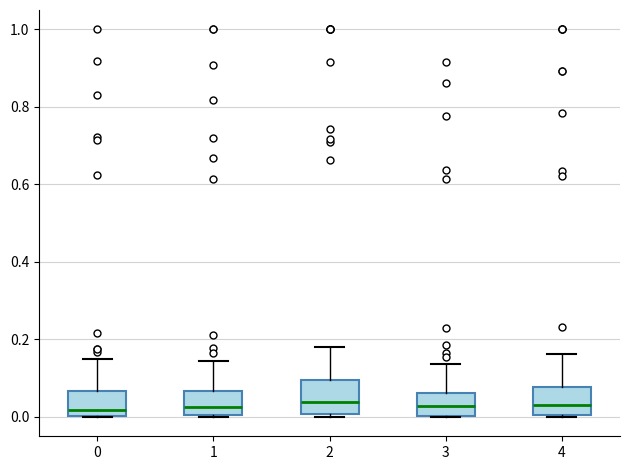

Reading left to right, transcribe this box plot: for each box, give where its median line is, the range the box spans, and where its two whiskers end, as read against the y-axis. The values are not printed on the chart, so give them approximately, as read against the axis.

0: median 0.02, box 0.00 to 0.06, whiskers 0.00 to 0.16
1: median 0.02, box 0.00 to 0.06, whiskers 0.00 to 0.14
2: median 0.04, box 0.00 to 0.10, whiskers 0.00 (just below the box's lower edge) to 0.18
3: median 0.02, box 0.00 to 0.06, whiskers 0.00 to 0.14
4: median 0.02, box 0.00 to 0.08, whiskers 0.00 to 0.16